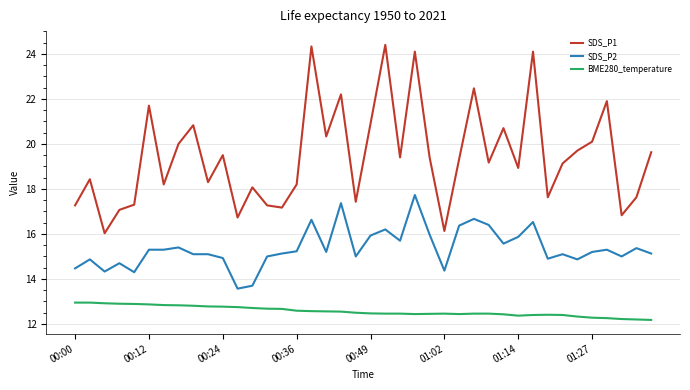

Which series has the largest range (max minus min)?

SDS_P1